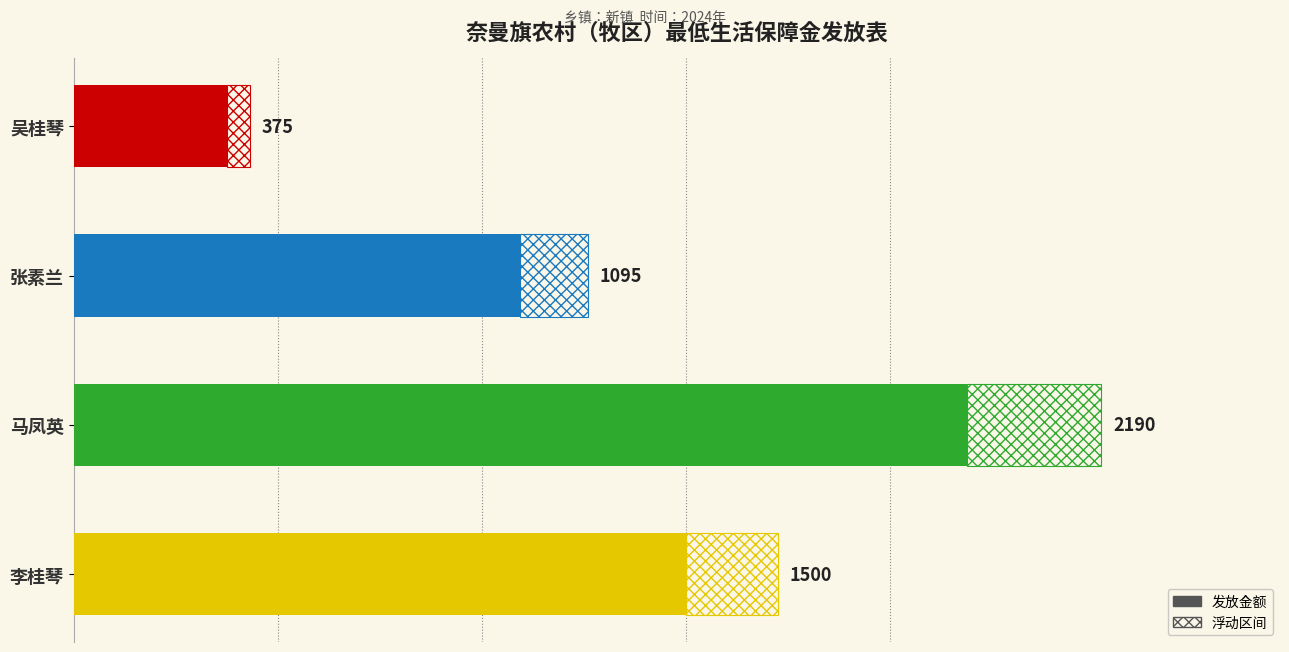

Reading left to right, what are all the values shown in this chart?

375	1095	2190	1500